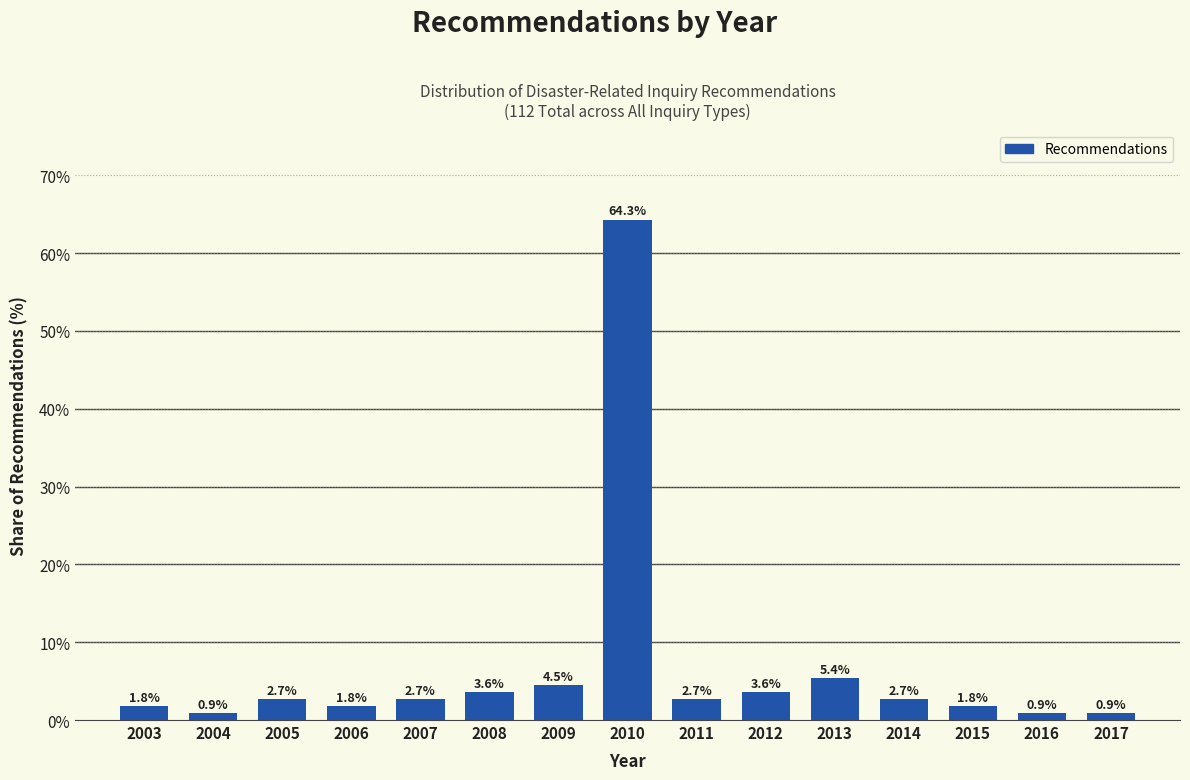

Reading left to right, list all the values displayed in this chart.

1.8	0.9	2.7	1.8	2.7	3.6	4.5	64.3	2.7	3.6	5.4	2.7	1.8	0.9	0.9